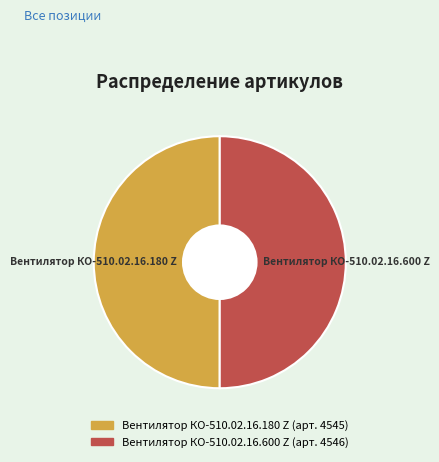

True or false: Вентилятор КО-510.02.16.600 Z accounts for 58% of the total.

False